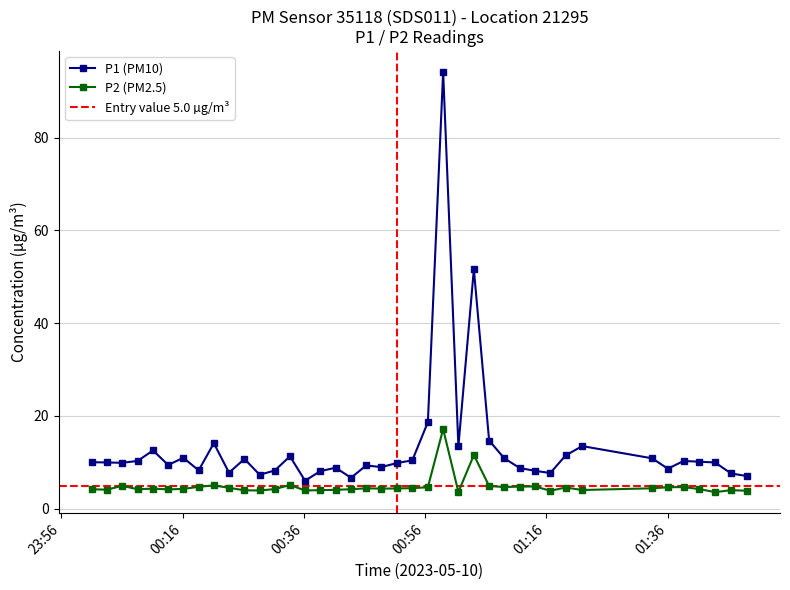

True or false: P2 has more than 2 points higher than both neighbors.

True